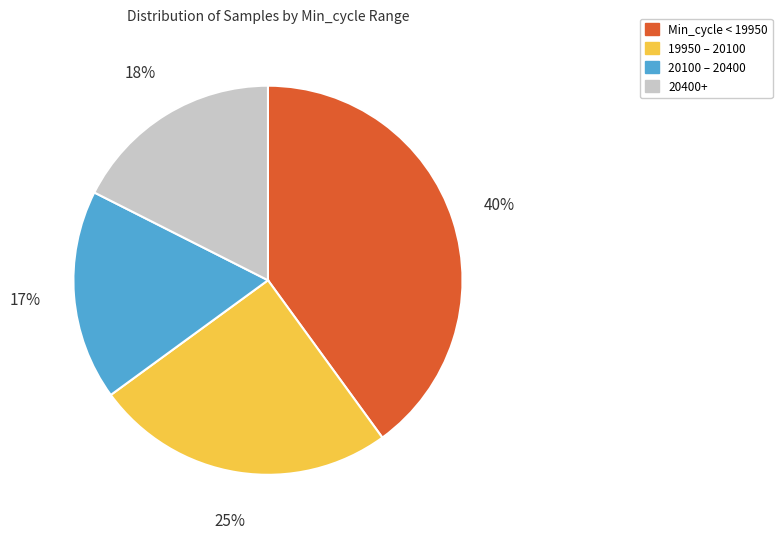

Does any single category account for the majority?

No